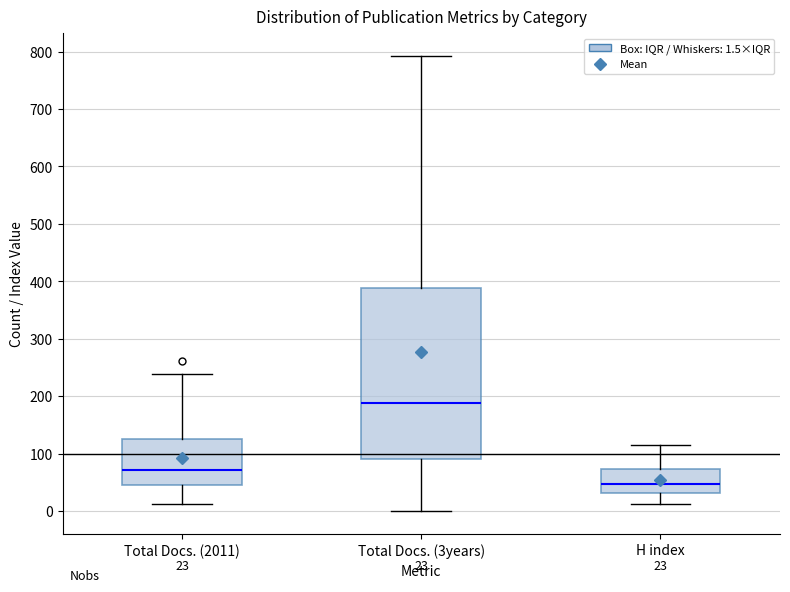

Which box's median line is the highest?

Total Docs. (3years)